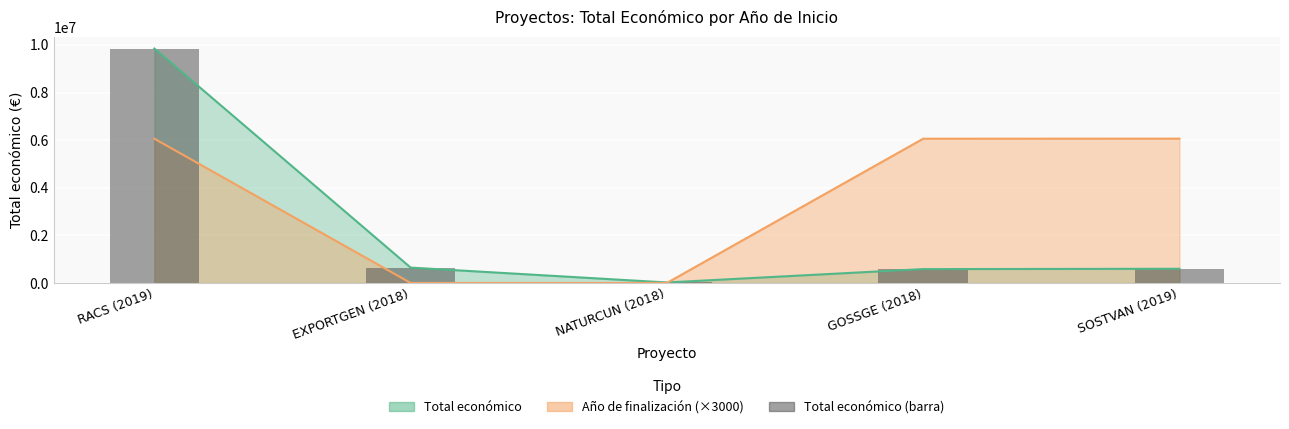

Rank the categories by value from lowest to highest.

NATURCUN (2018), GOSSGE (2018), SOSTVAN (2019), EXPORTGEN (2018), RACS (2019)